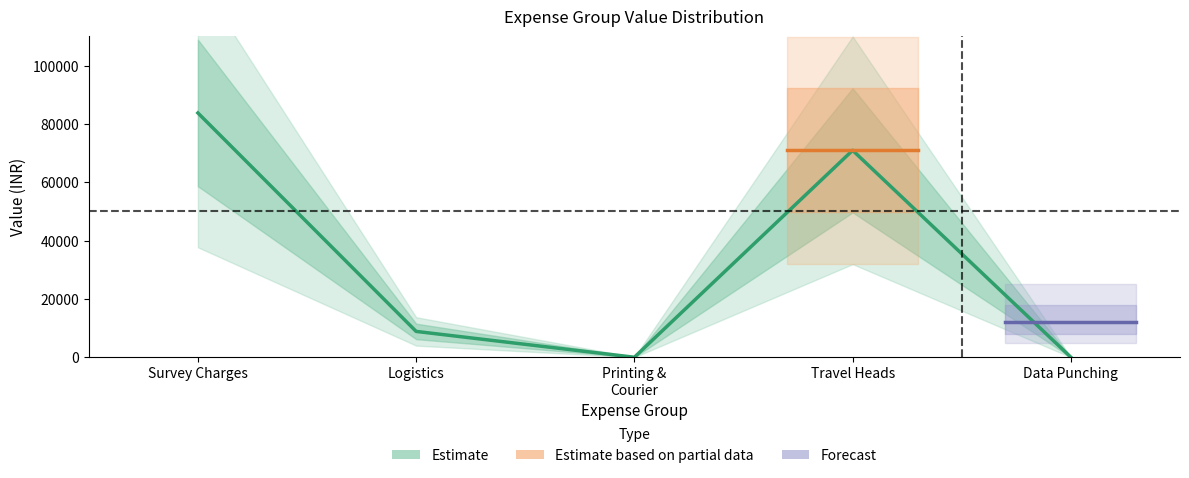

The value at Printing &
Courier is 0. True or false?

True